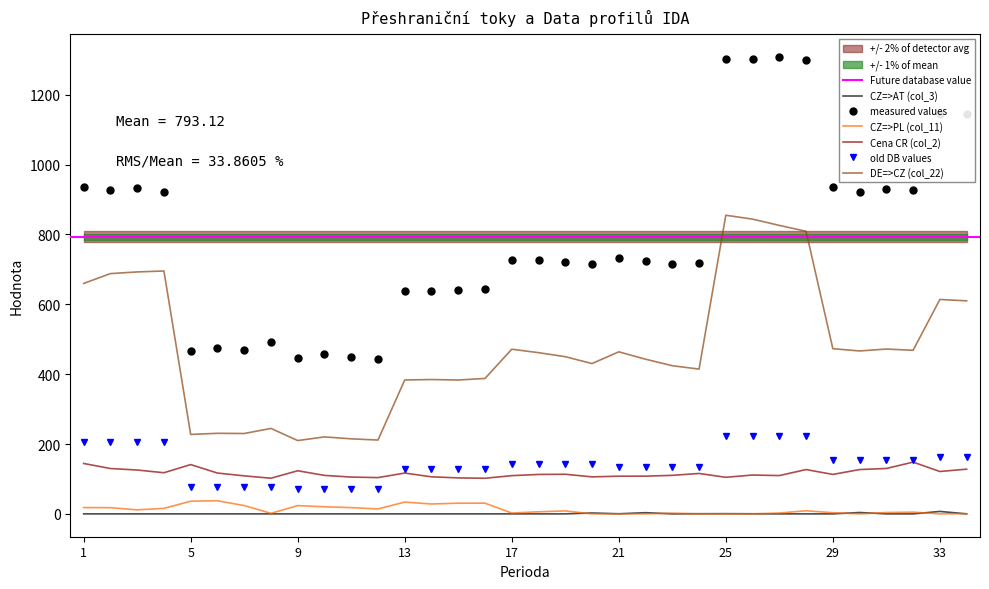

What is the total value across all series at 16?

1290.6